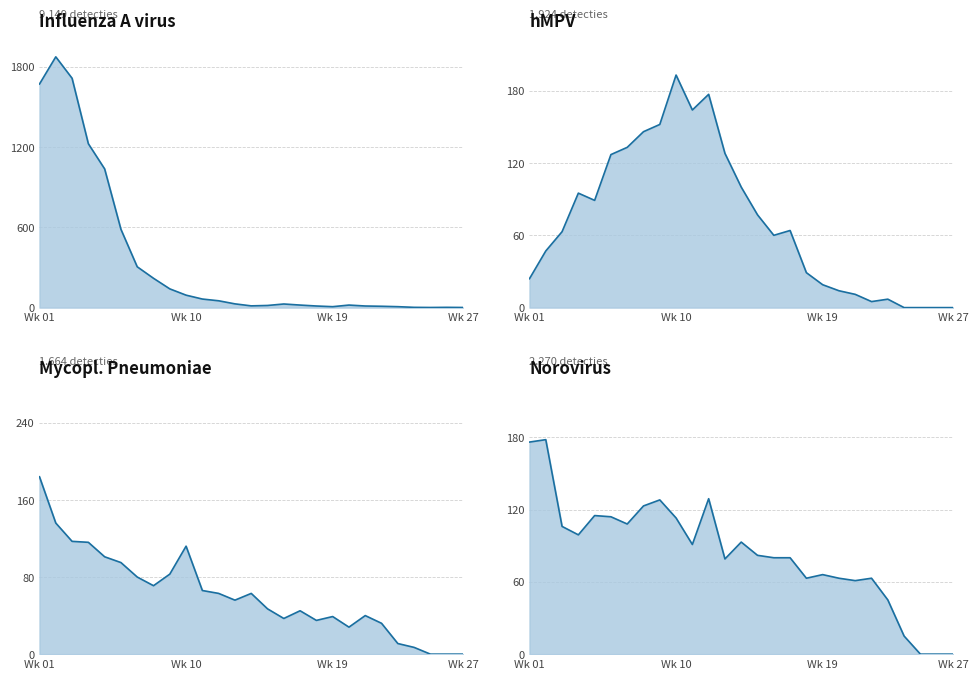

The value of hMPV at 17 is 29. True or false?

True